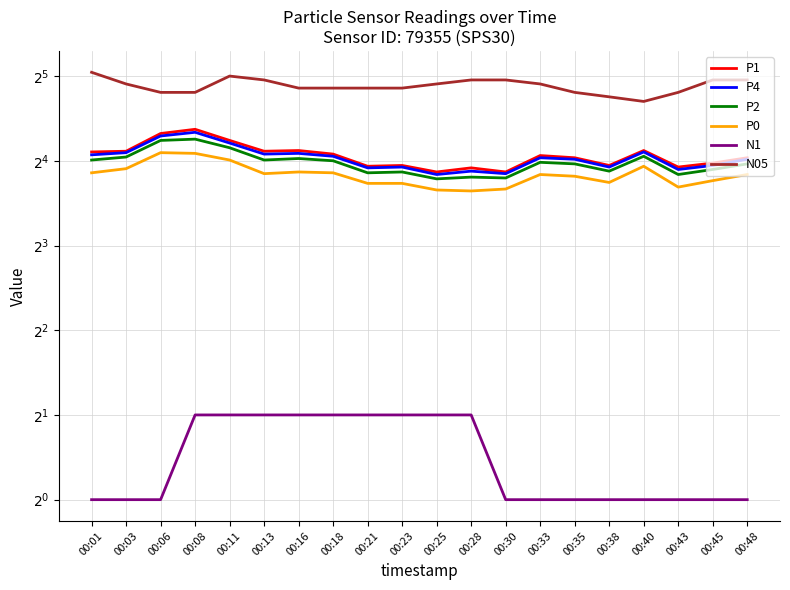

Reading left to right, list all the values displayed in this chart.

P1: 00:01=17.2	00:03=17.3	00:06=20.0	00:08=20.7	00:11=18.9	00:13=17.3	00:16=17.4	00:18=16.9	00:21=15.3	00:23=15.4	00:25=14.6	00:28=15.1	00:30=14.6	00:33=16.7	00:35=16.4	00:38=15.4	00:40=17.4	00:43=15.2	00:45=15.7	00:48=16.4
P4: 00:01=16.8	00:03=17.1	00:06=19.6	00:08=20.2	00:11=18.5	00:13=16.9	00:16=17.0	00:18=16.6	00:21=15.1	00:23=15.2	00:25=14.3	00:28=14.7	00:30=14.4	00:33=16.4	00:35=16.2	00:38=15.2	00:40=17.2	00:43=14.9	00:45=15.4	00:48=16.2
P2: 00:01=16.1	00:03=16.5	00:06=18.9	00:08=19.1	00:11=17.8	00:13=16.1	00:16=16.3	00:18=16.0	00:21=14.5	00:23=14.6	00:25=13.8	00:28=14.0	00:30=13.9	00:33=15.8	00:35=15.6	00:38=14.7	00:40=16.6	00:43=14.3	00:45=14.9	00:48=15.6
P0: 00:01=14.5	00:03=15.0	00:06=17.1	00:08=17.0	00:11=16.1	00:13=14.4	00:16=14.6	00:18=14.5	00:21=13.3	00:23=13.3	00:25=12.6	00:28=12.5	00:30=12.7	00:33=14.3	00:35=14.1	00:38=13.4	00:40=15.3	00:43=12.9	00:45=13.6	00:48=14.3
N1: 00:01=1.0	00:03=1.0	00:06=1.0	00:08=2.0	00:11=2.0	00:13=2.0	00:16=2.0	00:18=2.0	00:21=2.0	00:23=2.0	00:25=2.0	00:28=2.0	00:30=1.0	00:33=1.0	00:35=1.0	00:38=1.0	00:40=1.0	00:43=1.0	00:45=1.0	00:48=1.0
N05: 00:01=33.0	00:03=30.0	00:06=28.0	00:08=28.0	00:11=32.0	00:13=31.0	00:16=29.0	00:18=29.0	00:21=29.0	00:23=29.0	00:25=30.0	00:28=31.0	00:30=31.0	00:33=30.0	00:35=28.0	00:38=27.0	00:40=26.0	00:43=28.0	00:45=31.0	00:48=31.0